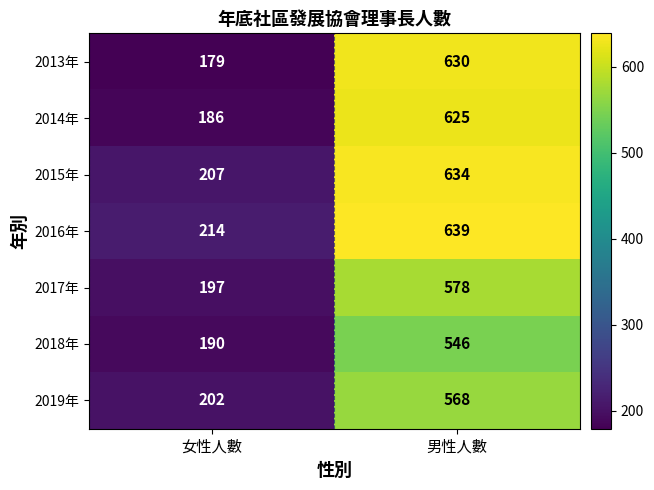

Read the 2015年 value at 男性人數, to the nearest 5.

635